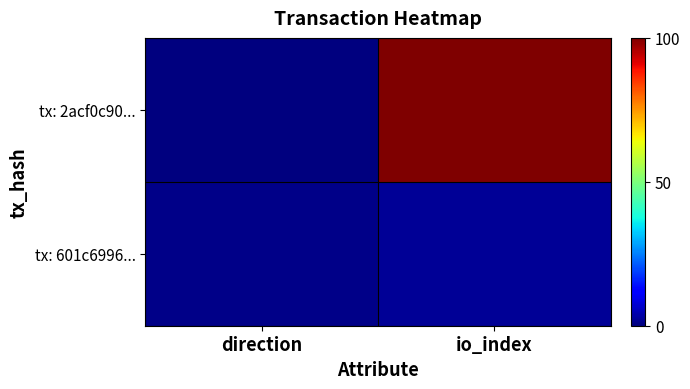

Reading right to left, list all the values displayed in this chart.

tx: 2acf0c90...: io_index=100.0	direction=0.0
tx: 601c6996...: io_index=2.0	direction=1.0